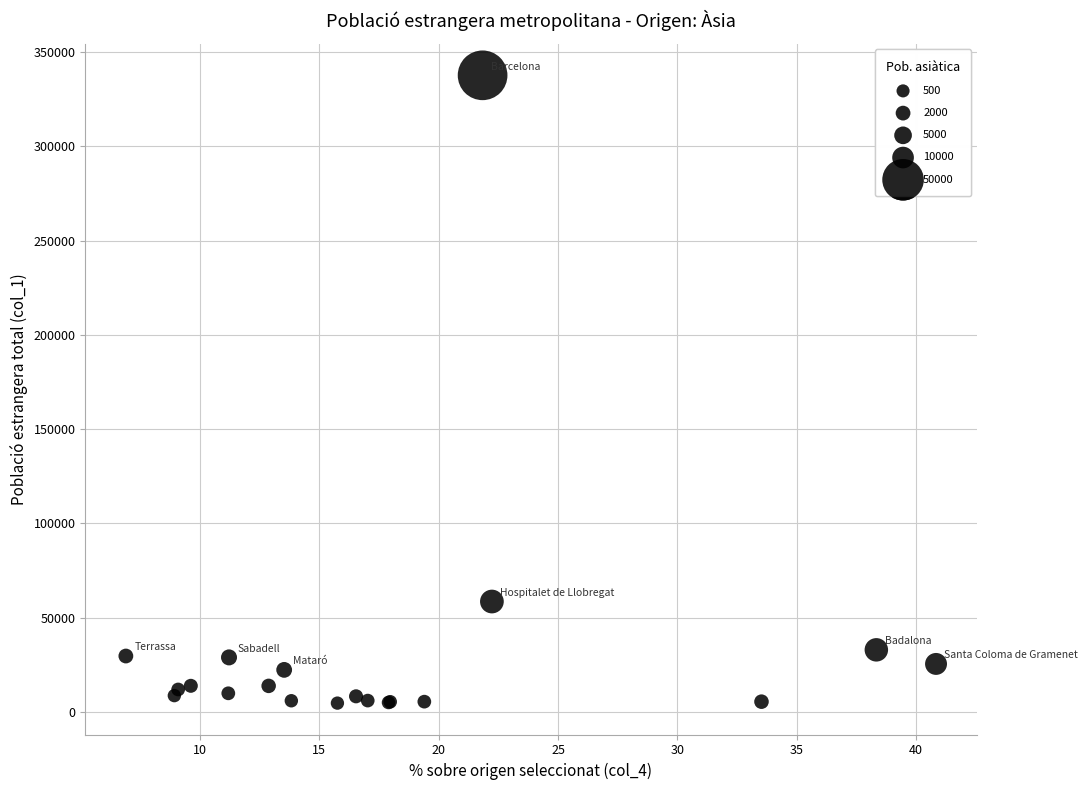

What Y value in the scatter plot is closest to 171181?

58596